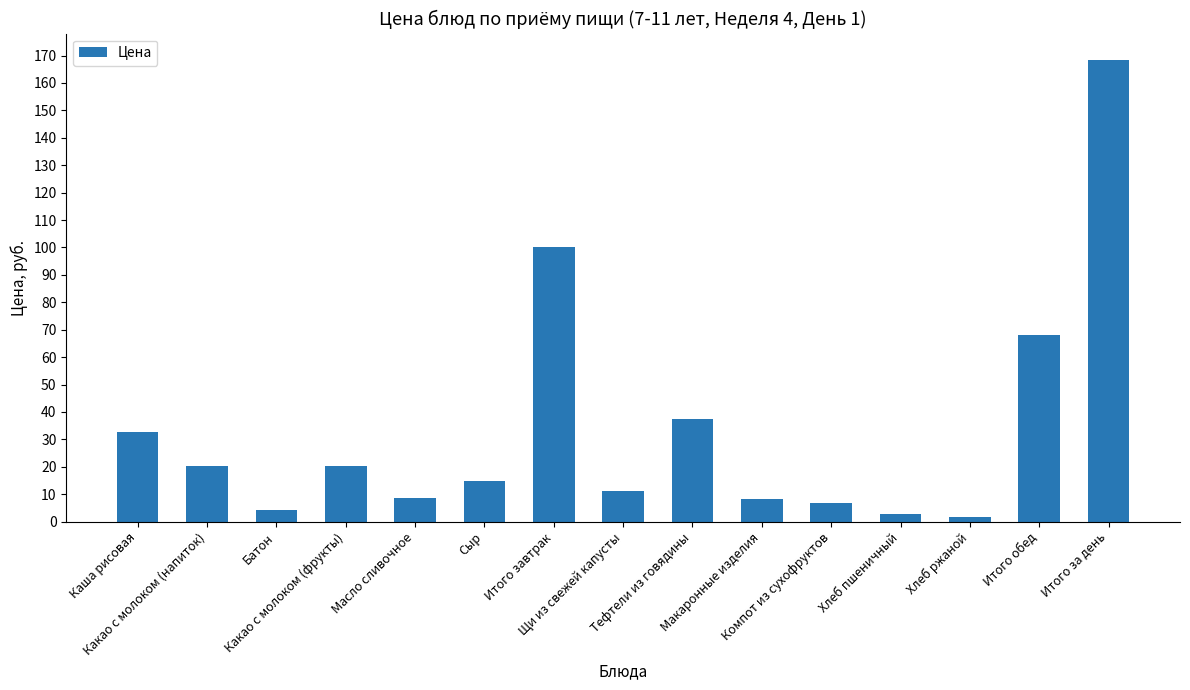

What is the difference between the second highest and second lowest values?

97.6